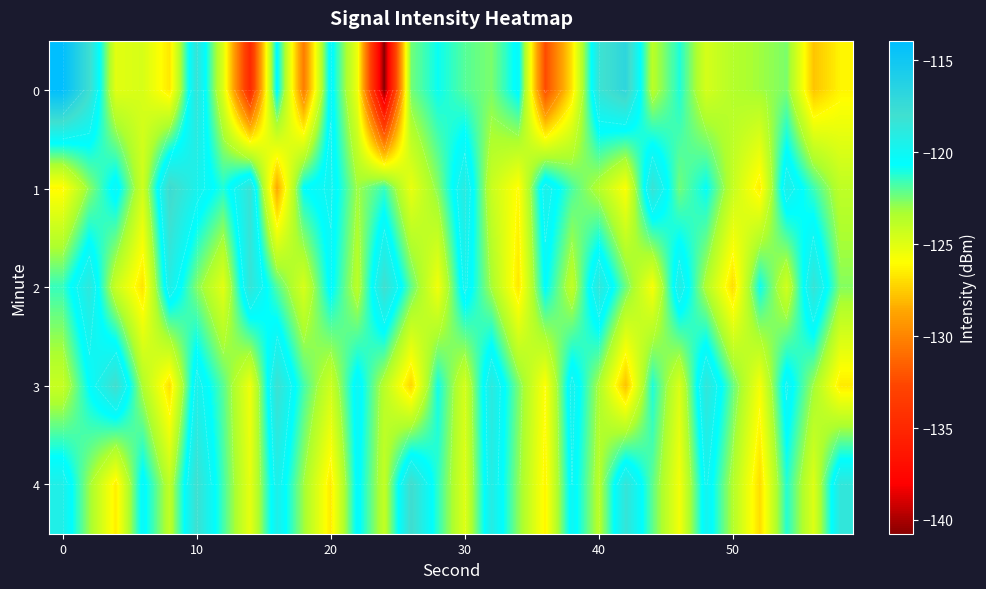

At how many categories does at least one series exceed -118?

7